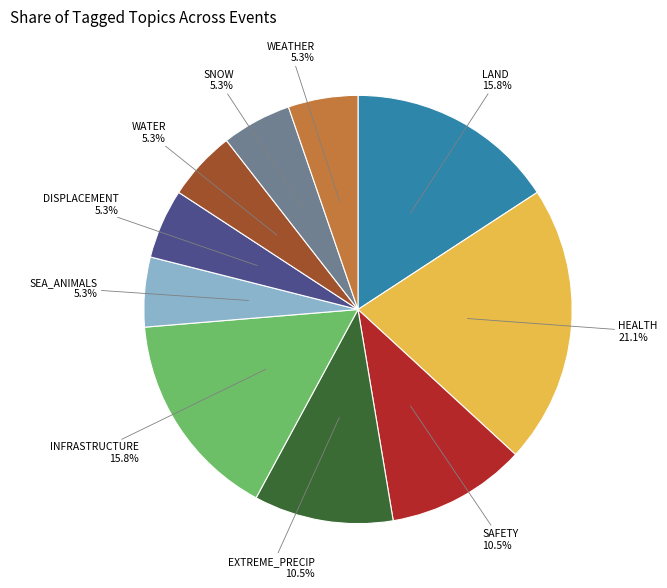

Is it true that WEATHER is 5% of the pie?

True